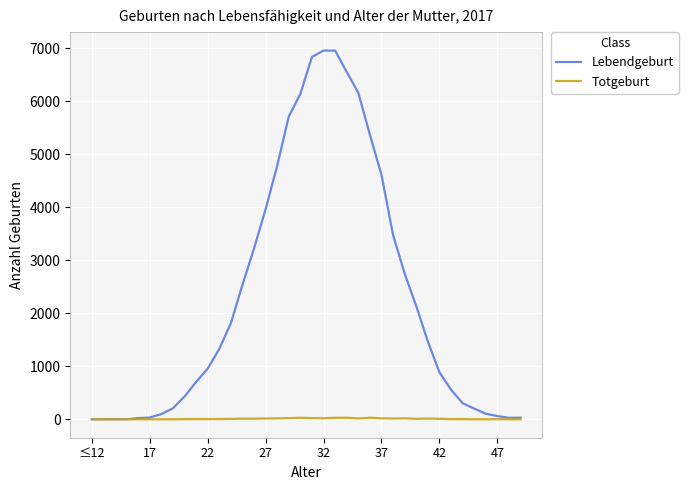

What is the maximum value for Lebendgeburt?

6955